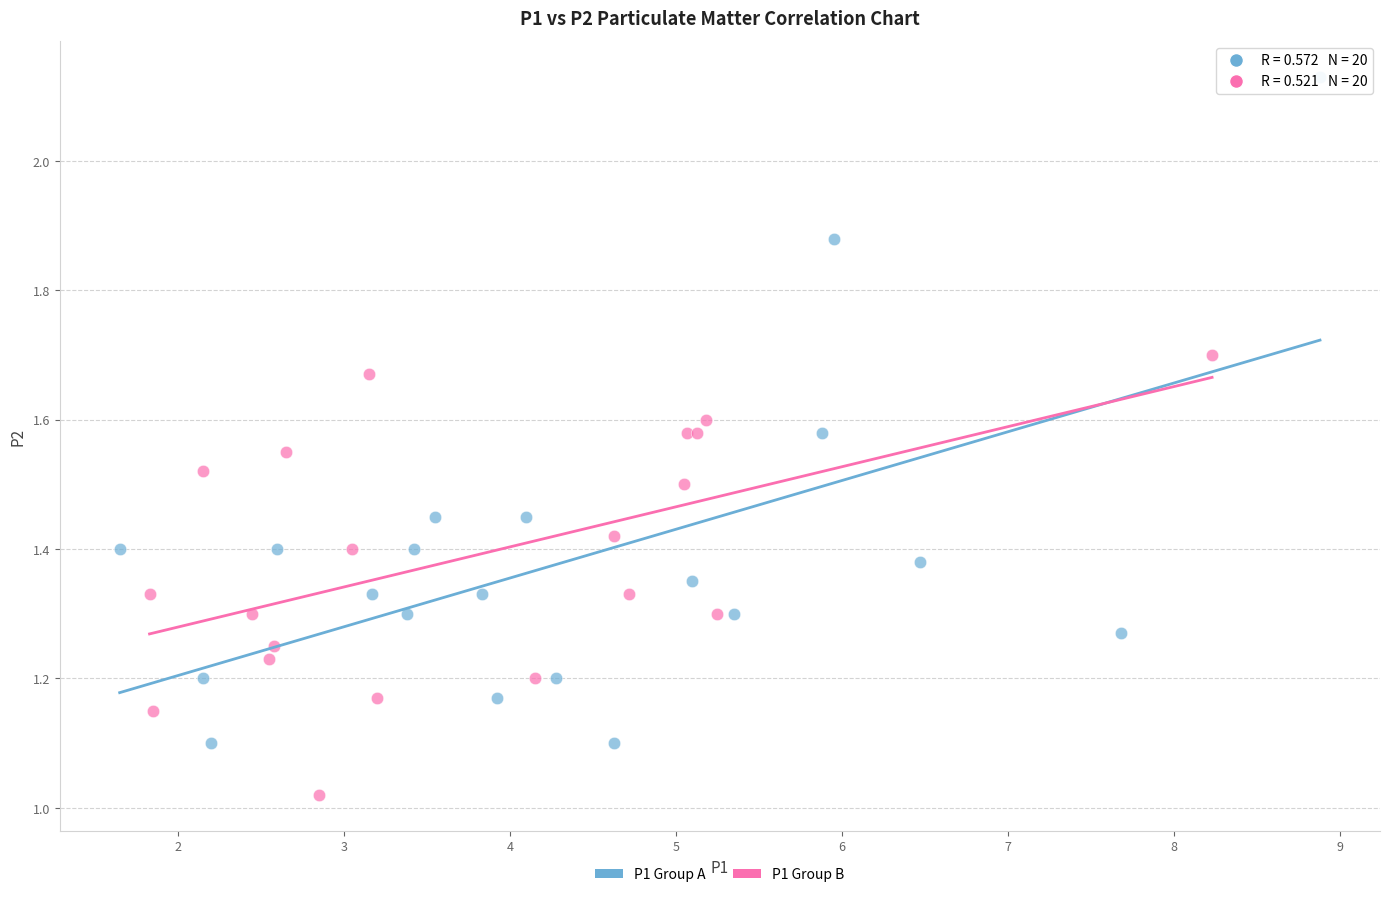

Which series reaches the minimum Y coordinate?

P1 Group B